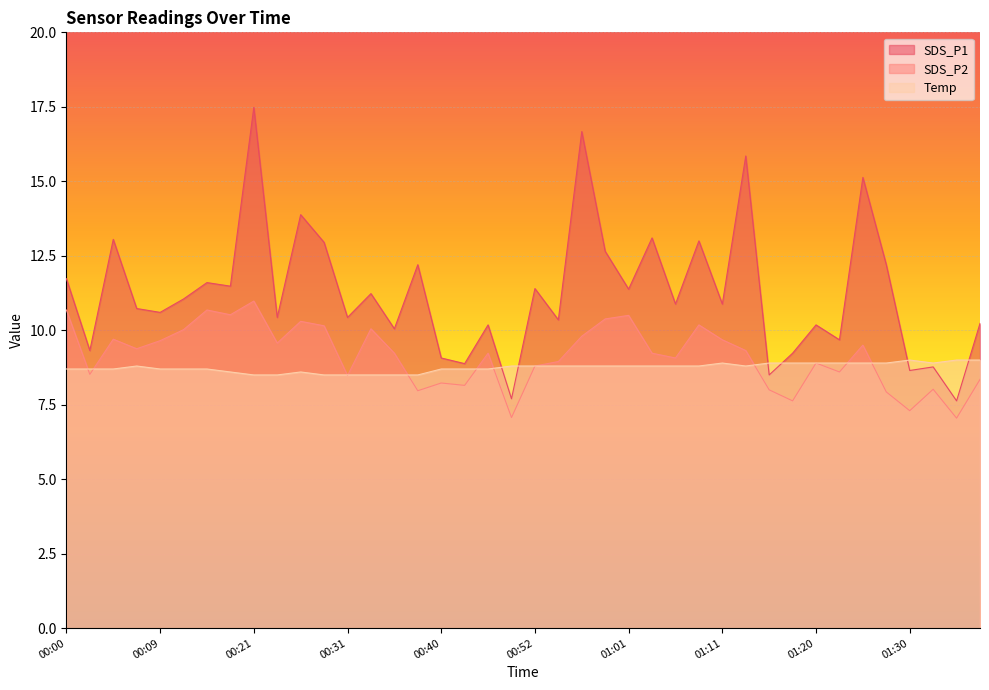

Which series has the widest spread of values?

SDS_P1